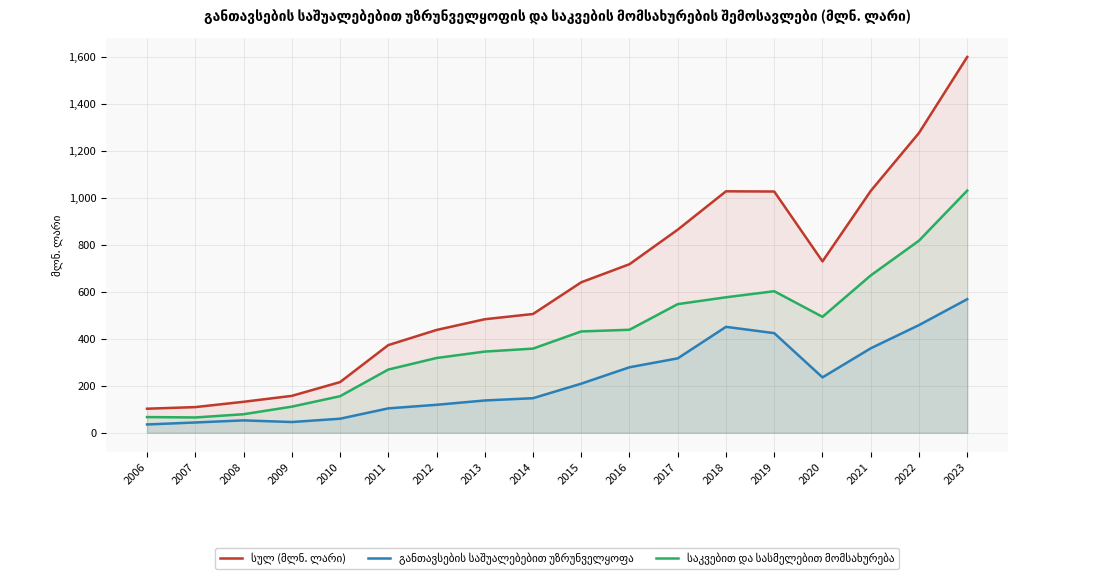

True or false: სულ (მლნ. ლარი) has a value of 132.0 at 2008.

True